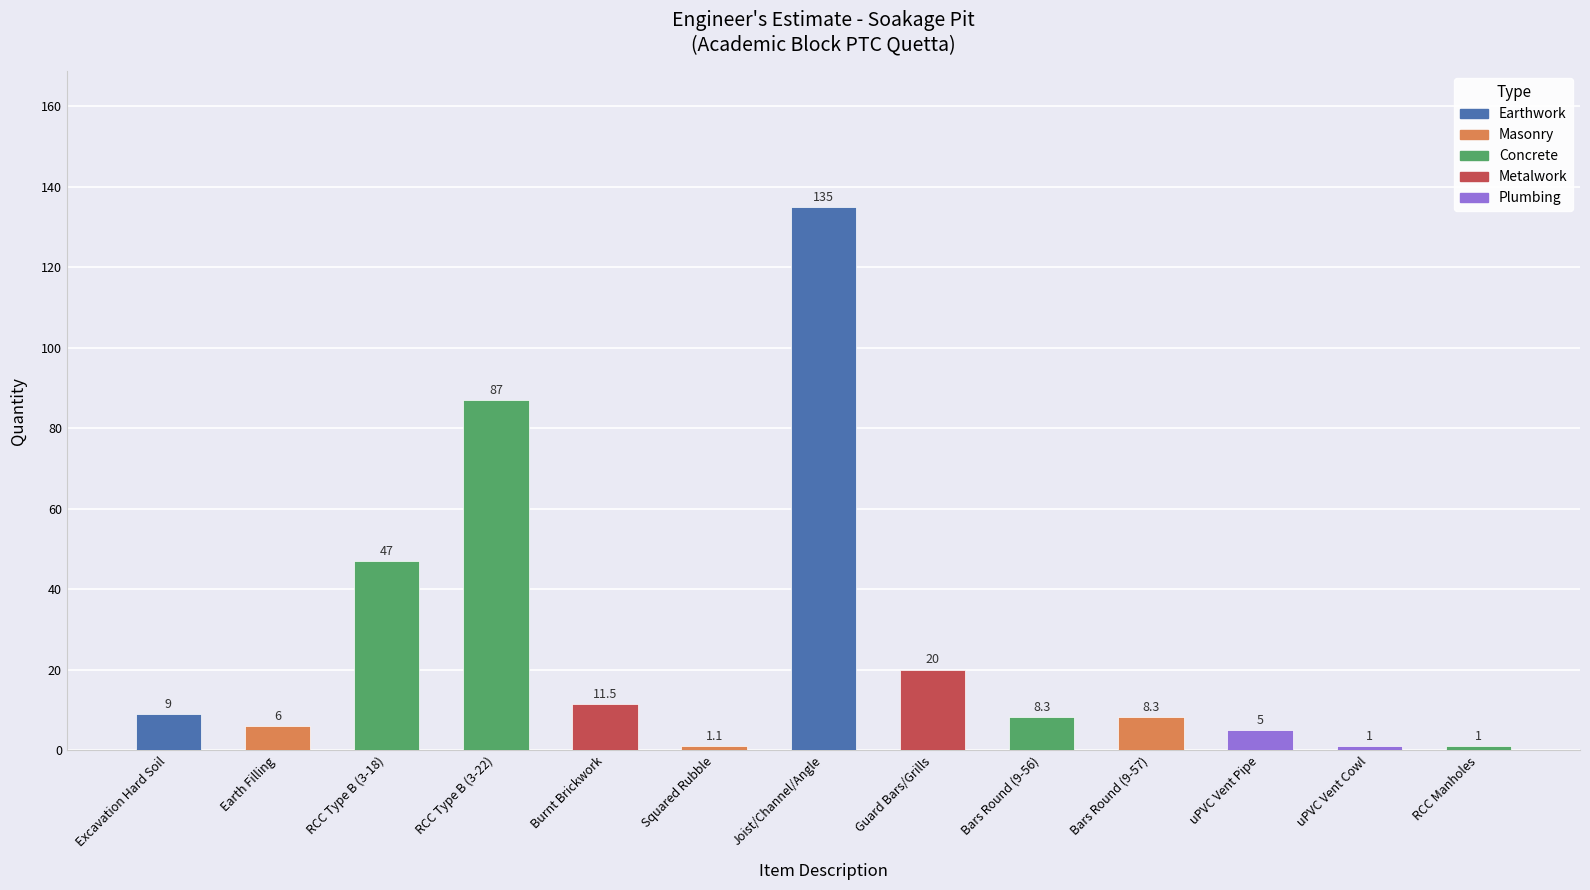

True or false: the data shows 209.9 at Joist/Channel/Angle.

False